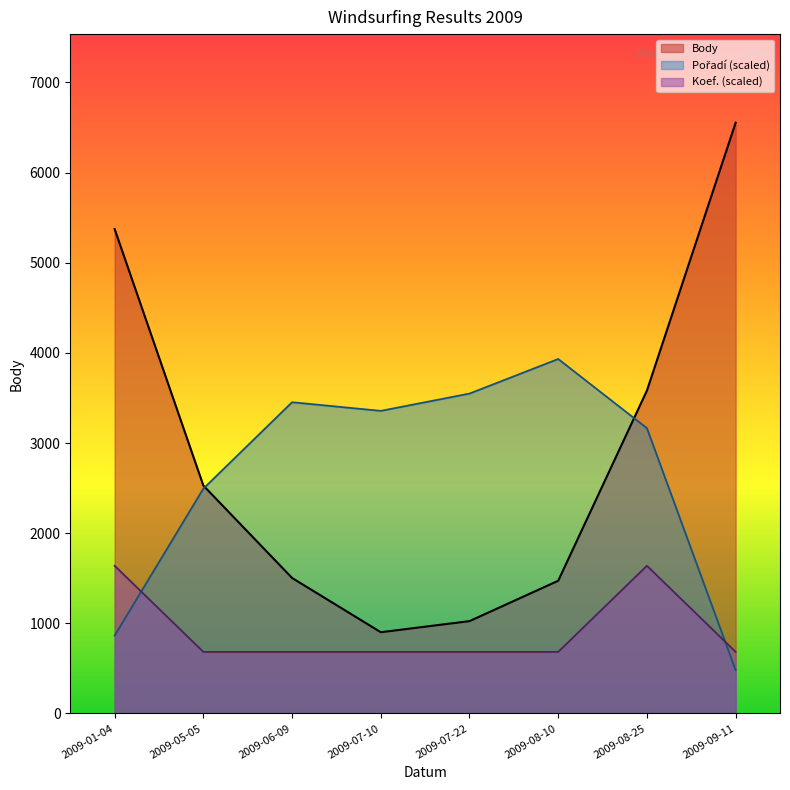

What is the greatest value displayed?

6553.0